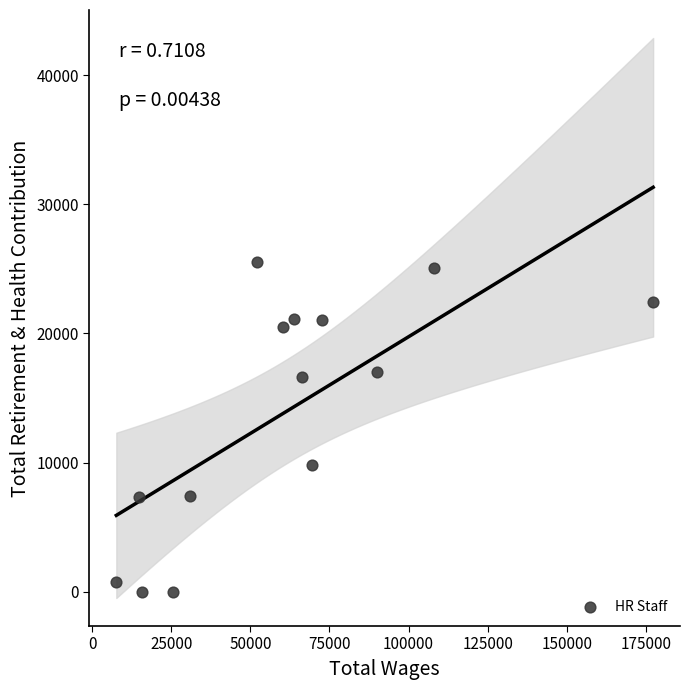

What Y value in the scatter plot is closest to 12753?

9857